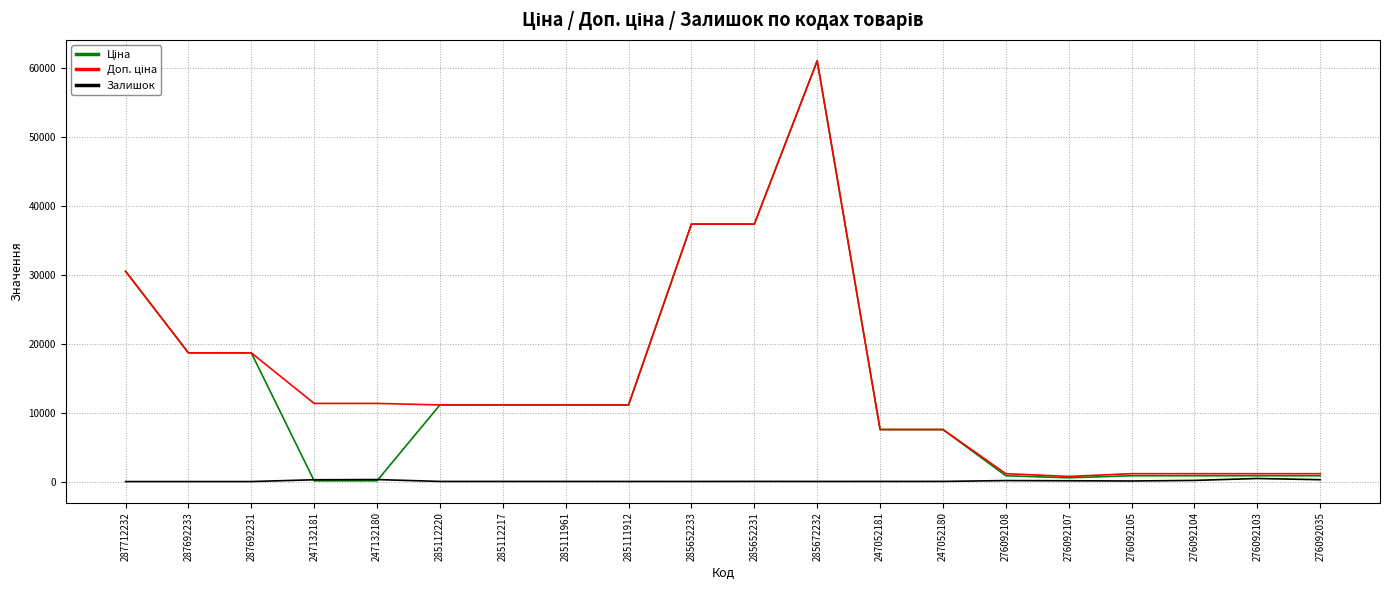

How many lines are shown in the chart?

3